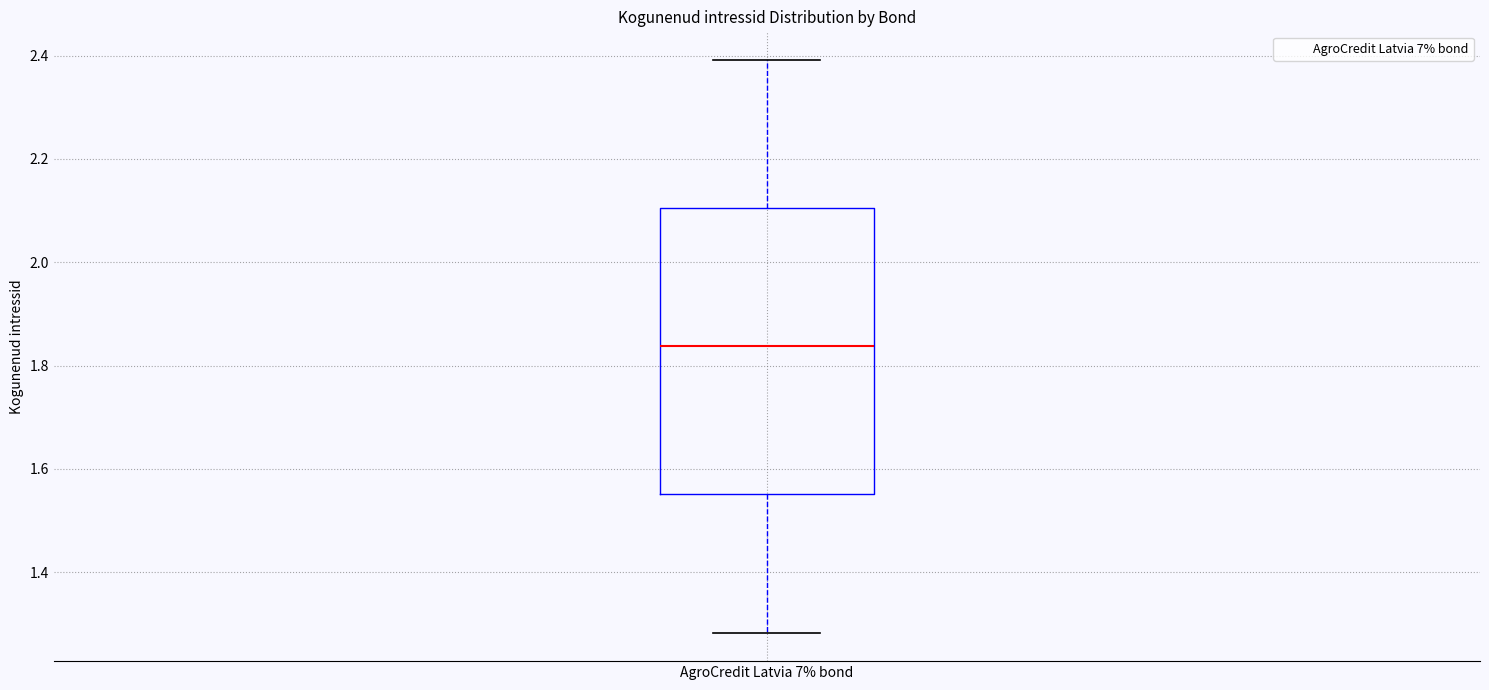

Read this box plot against the y-axis: the position of the median line, the range covered by the box, and the ends of both whiskers. The values are not printed on the chart, so give them approximately, as read against the axis.

median 1.84, box 1.56 to 2.10, whiskers 1.28 to 2.40